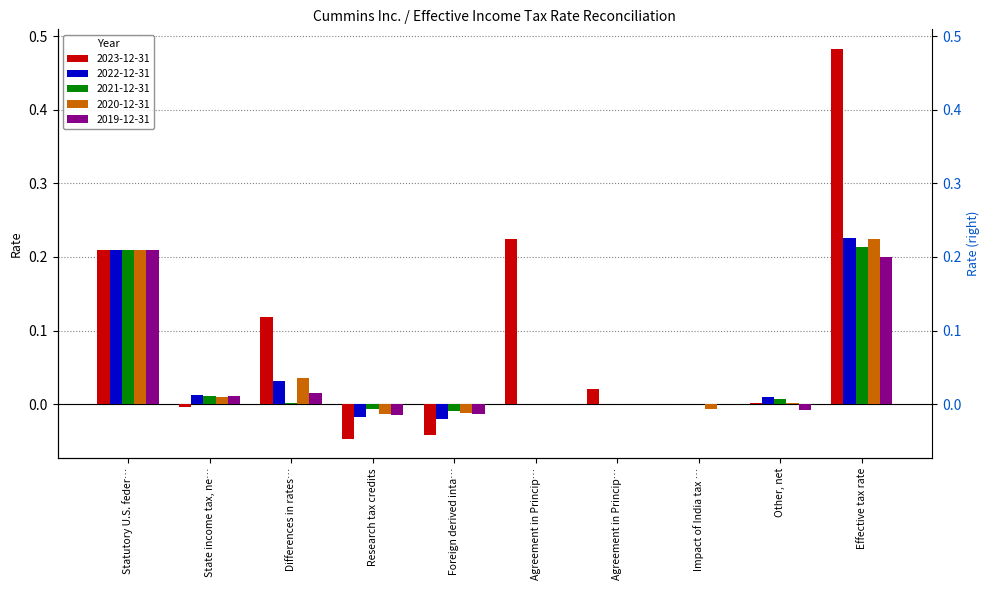

How many values in 2022-12-31 are below zero?

2